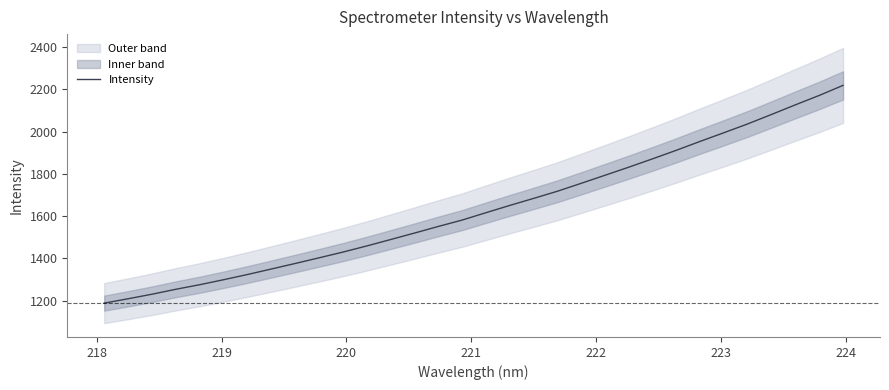

What is the maximum value shown in the chart?

2219.5